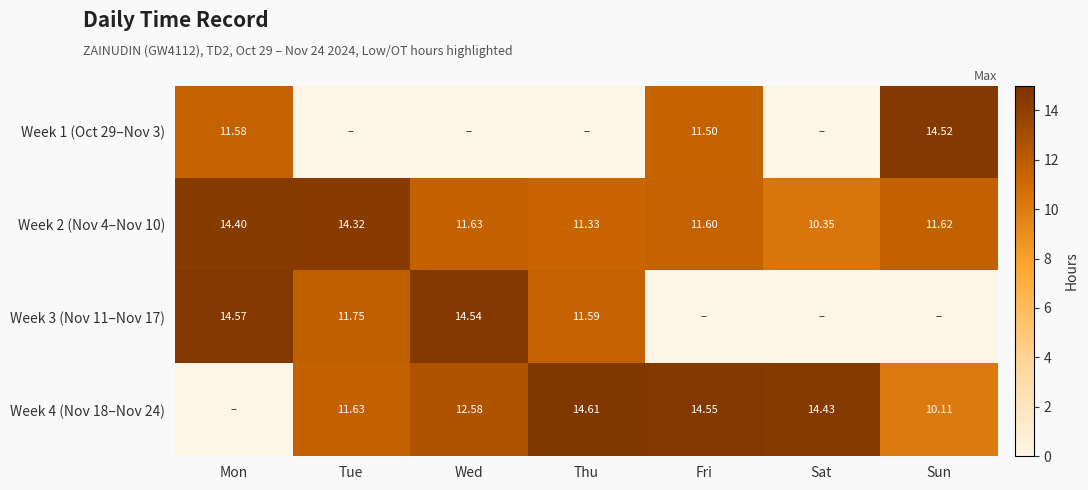

Rank the categories by Week 2 (Nov 4–Nov 10) value from lowest to highest.

Sat, Thu, Fri, Sun, Wed, Tue, Mon